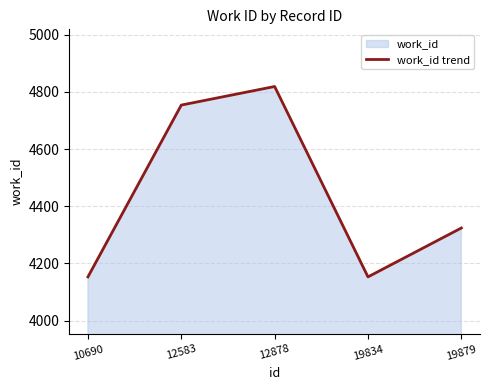

The value at 10690 is 4153. True or false?

True